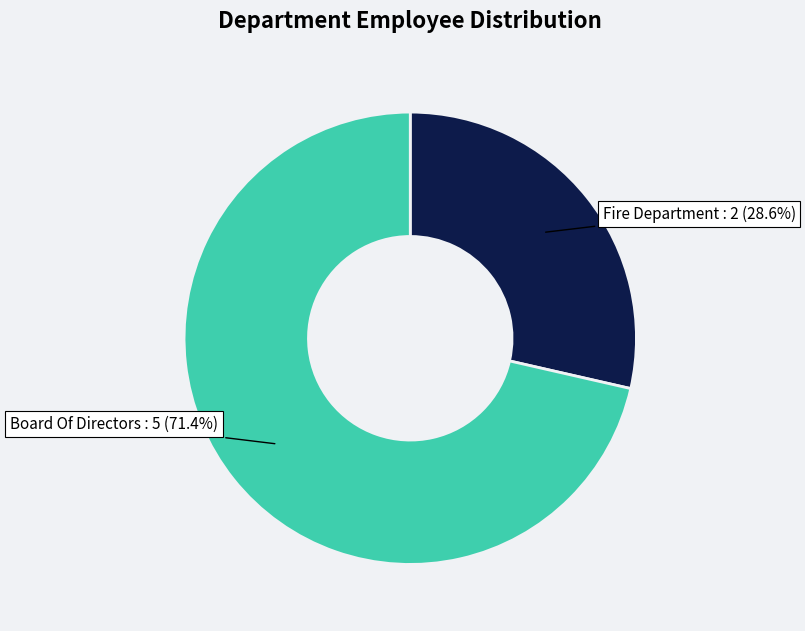

How many slices are in this pie chart?

2